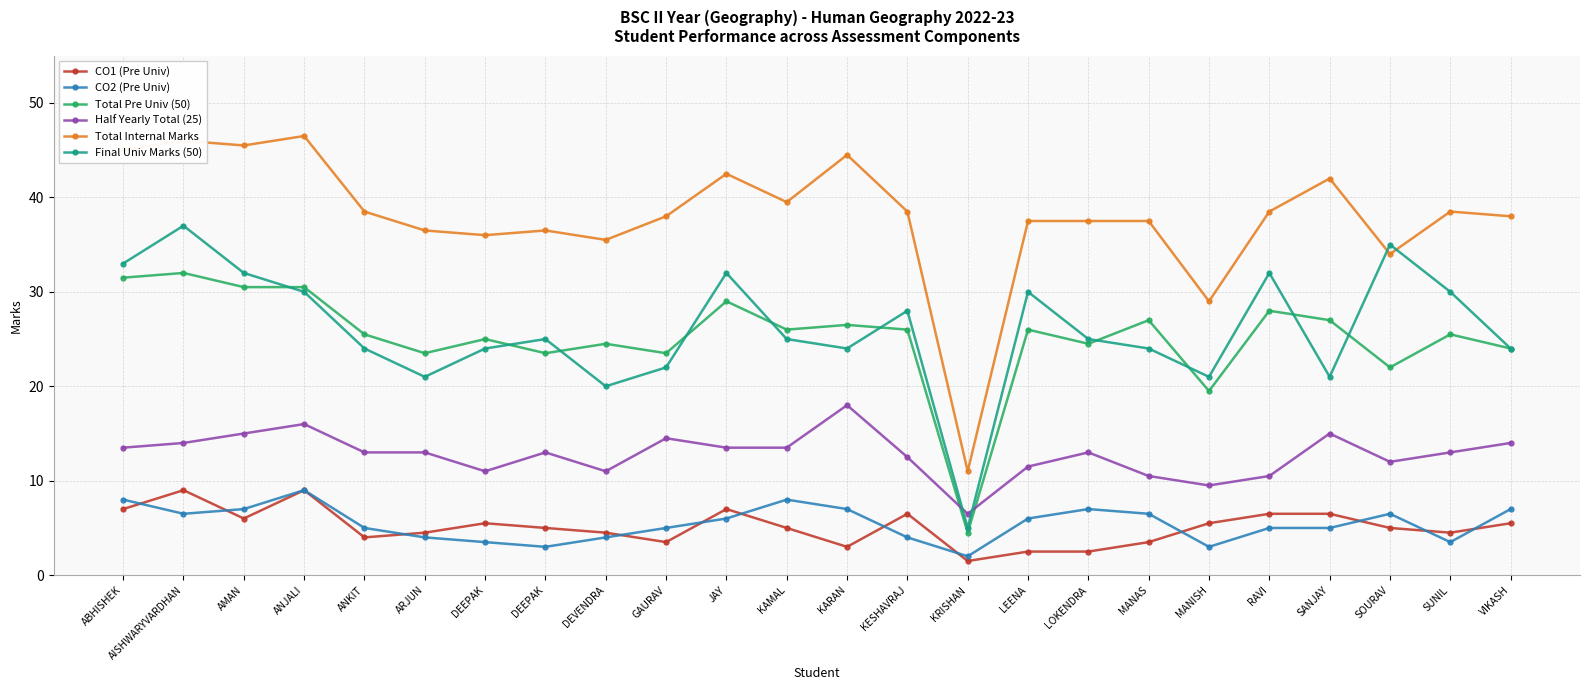

What is the minimum value for CO2 (Pre Univ)?

2.0